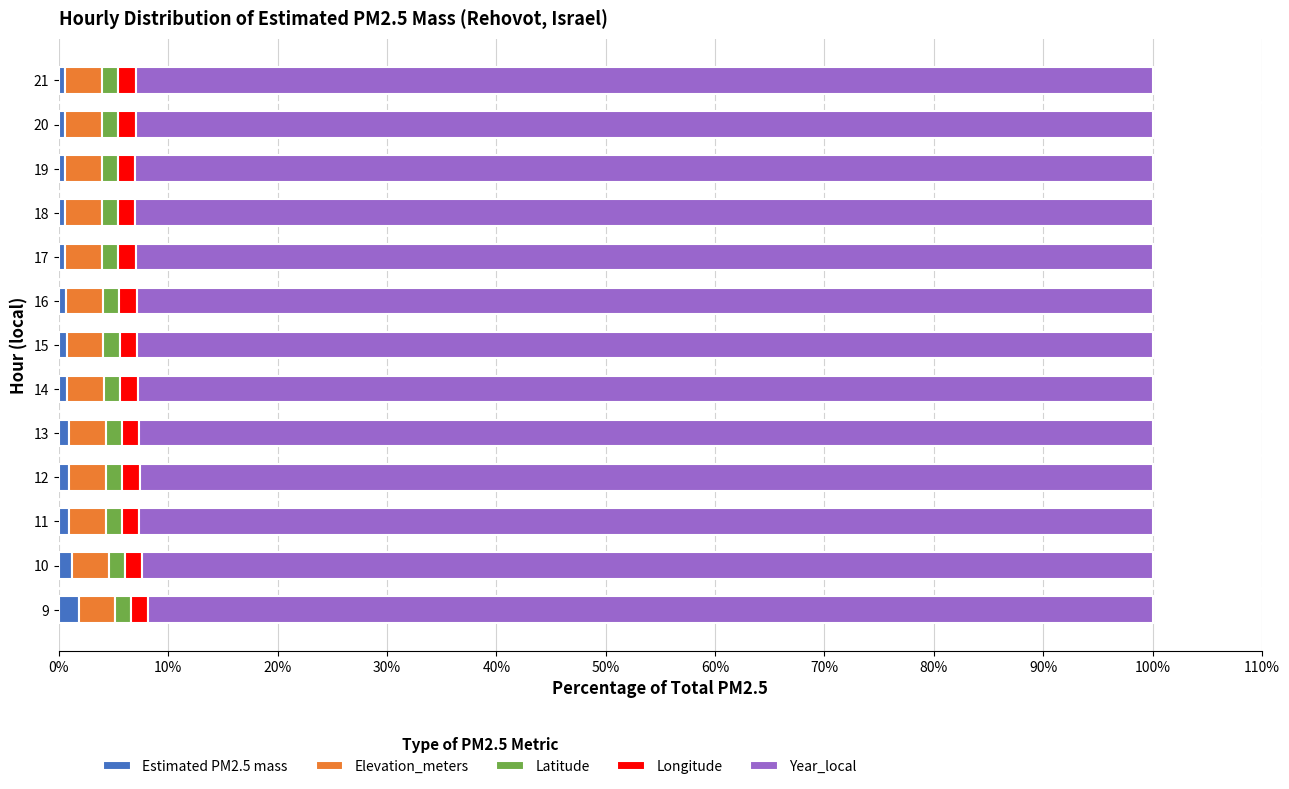

The Estimated PM2.5 mass series shows 0.7 at 15. True or false?

True